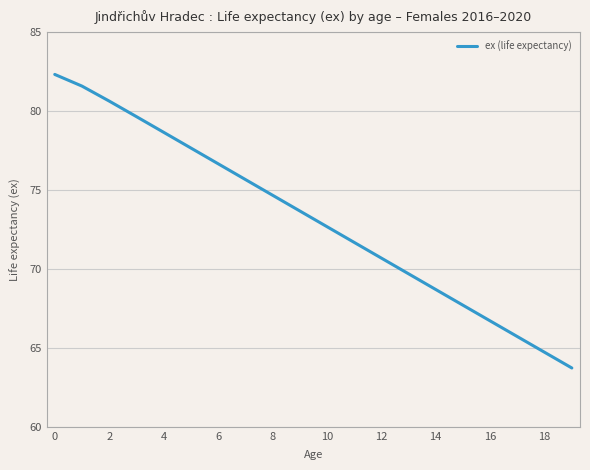

What is the average value?

73.2